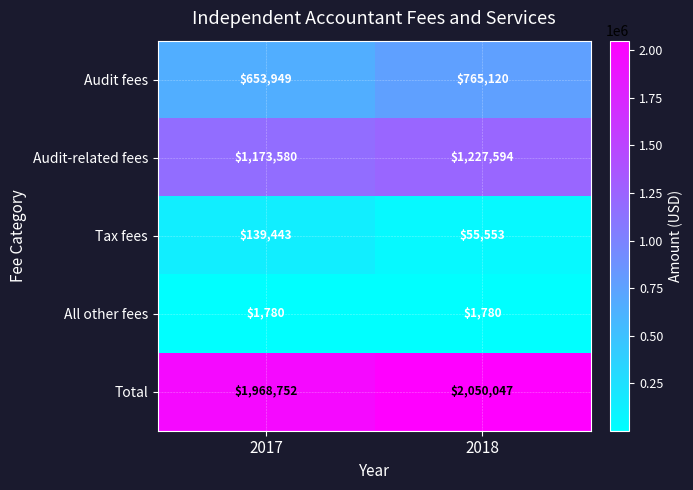

Rank the series by their maximum value, from highest to lowest.

Total, Audit-related fees, Audit fees, Tax fees, All other fees